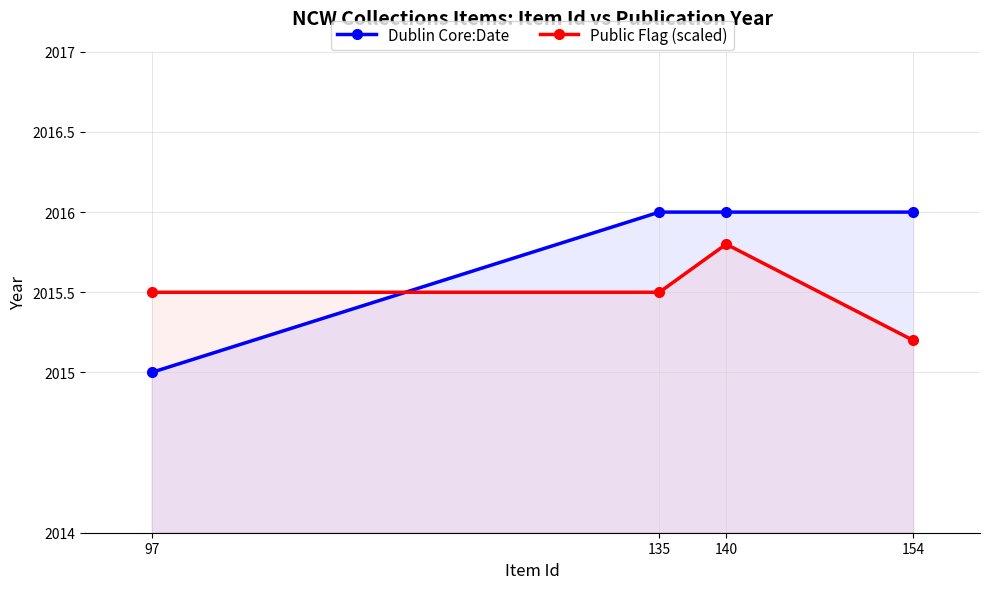

At how many categories does at least one series exceed 2015?

4